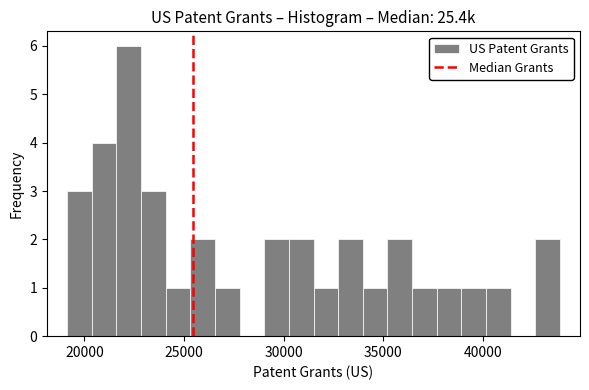

Read against the x-axis, roughly where is the centre of the tallest bar?

22000